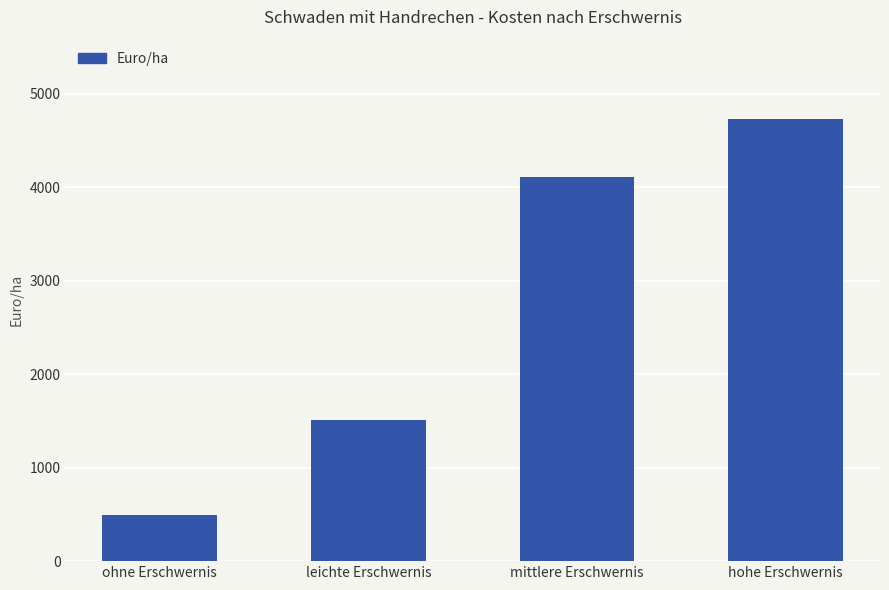

What is the approximate value at leichte Erschwernis?

1513.4